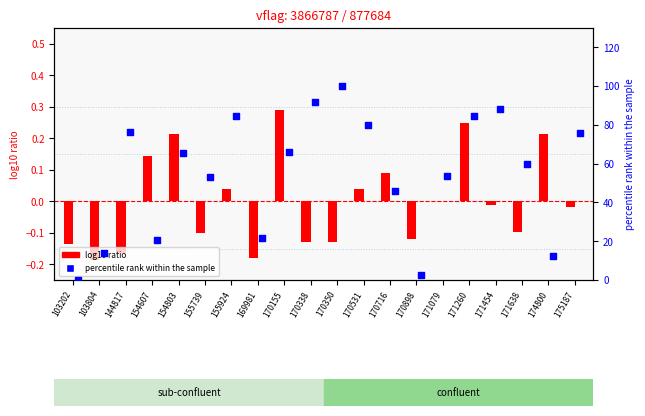

What are all the series names shown in the legend?

log10 ratio, percentile rank within the sample